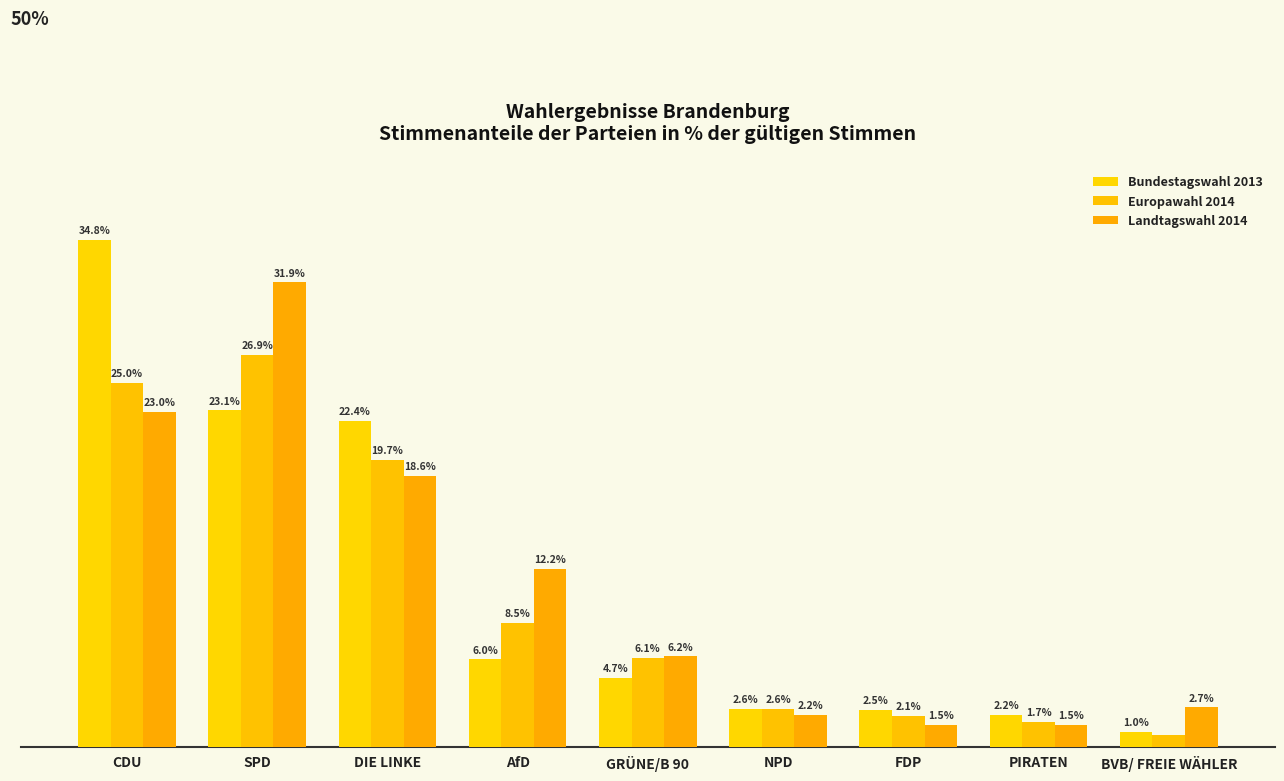

Does the chart contain stacked bars?

No